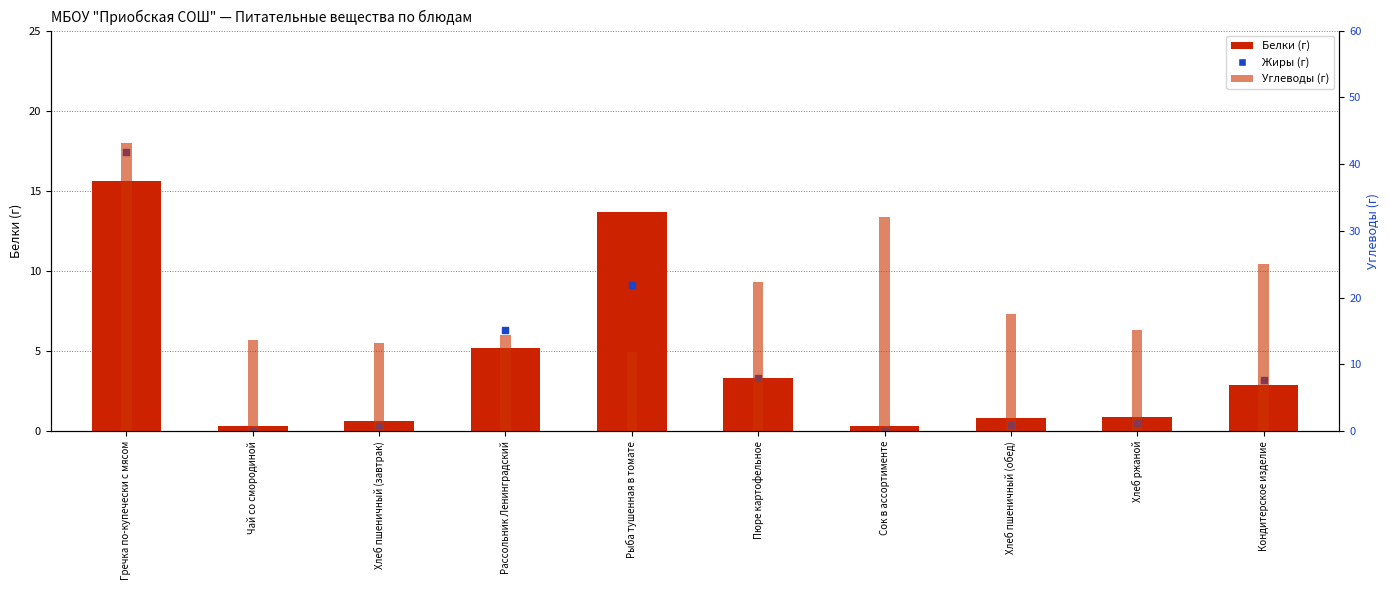

At how many categories does at least one series exceed 12?

10